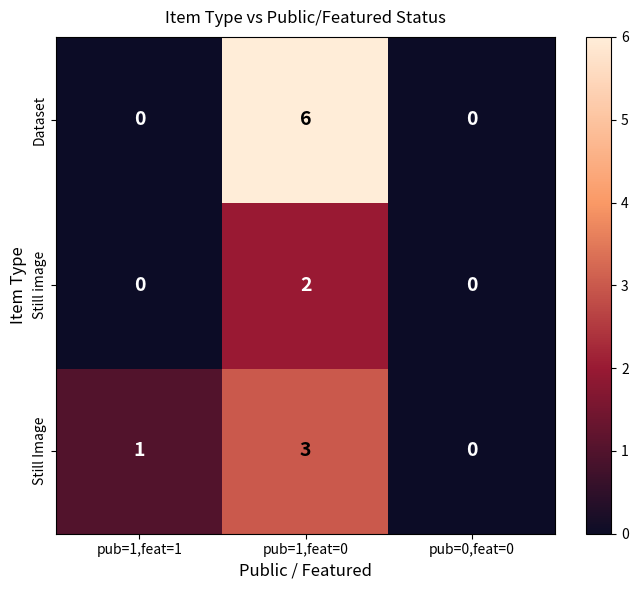

Count the number of data series in this chart.

3